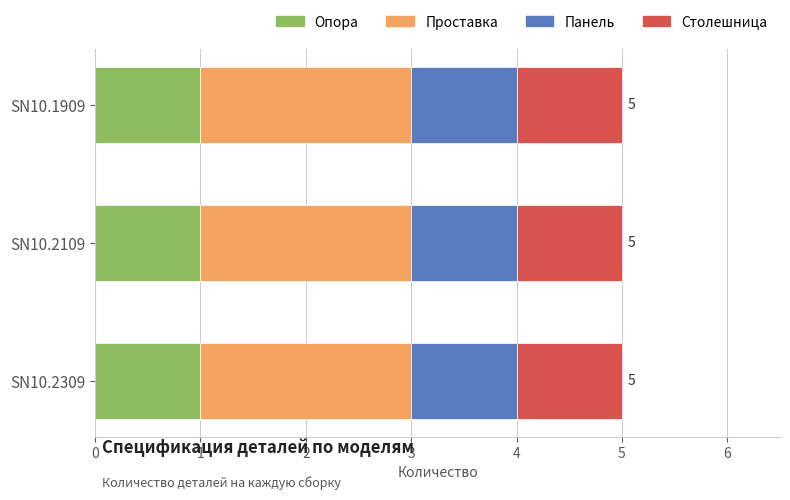

The value of Опора at SN10.1909 is 2. True or false?

False